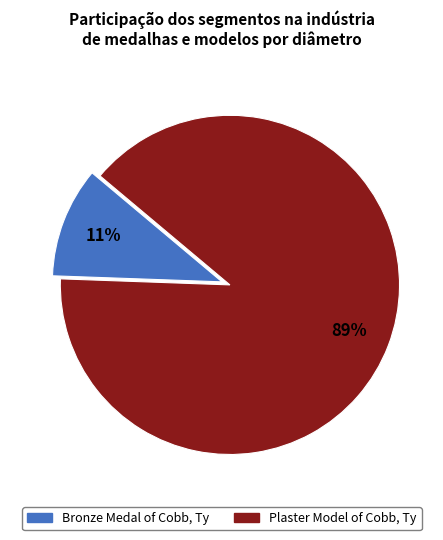

Do Plaster Model of Cobb, Ty and Bronze Medal of Cobb, Ty together represent more than half of the pie?

Yes